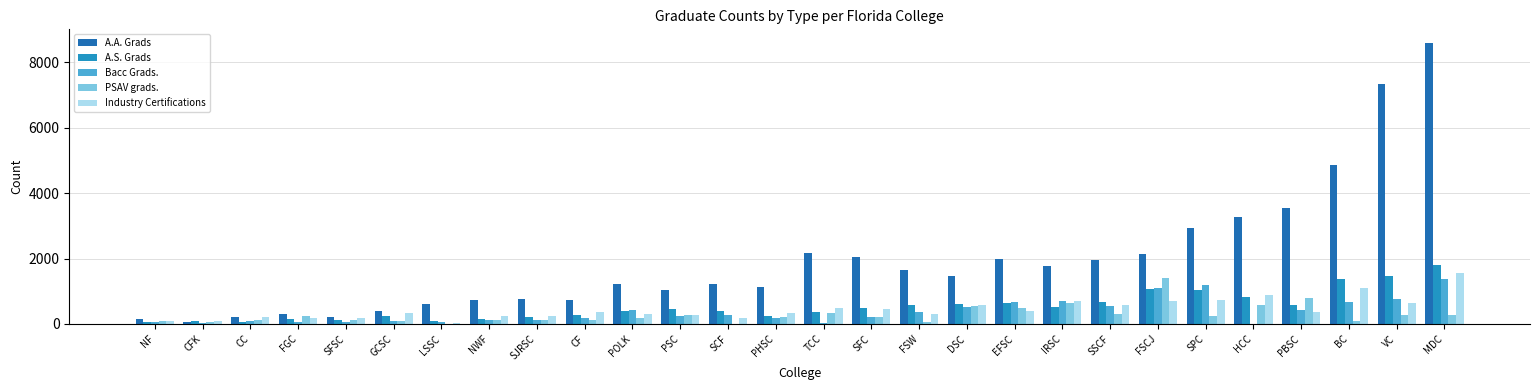

The Bacc Grads. series shows 187 at CF. True or false?

True